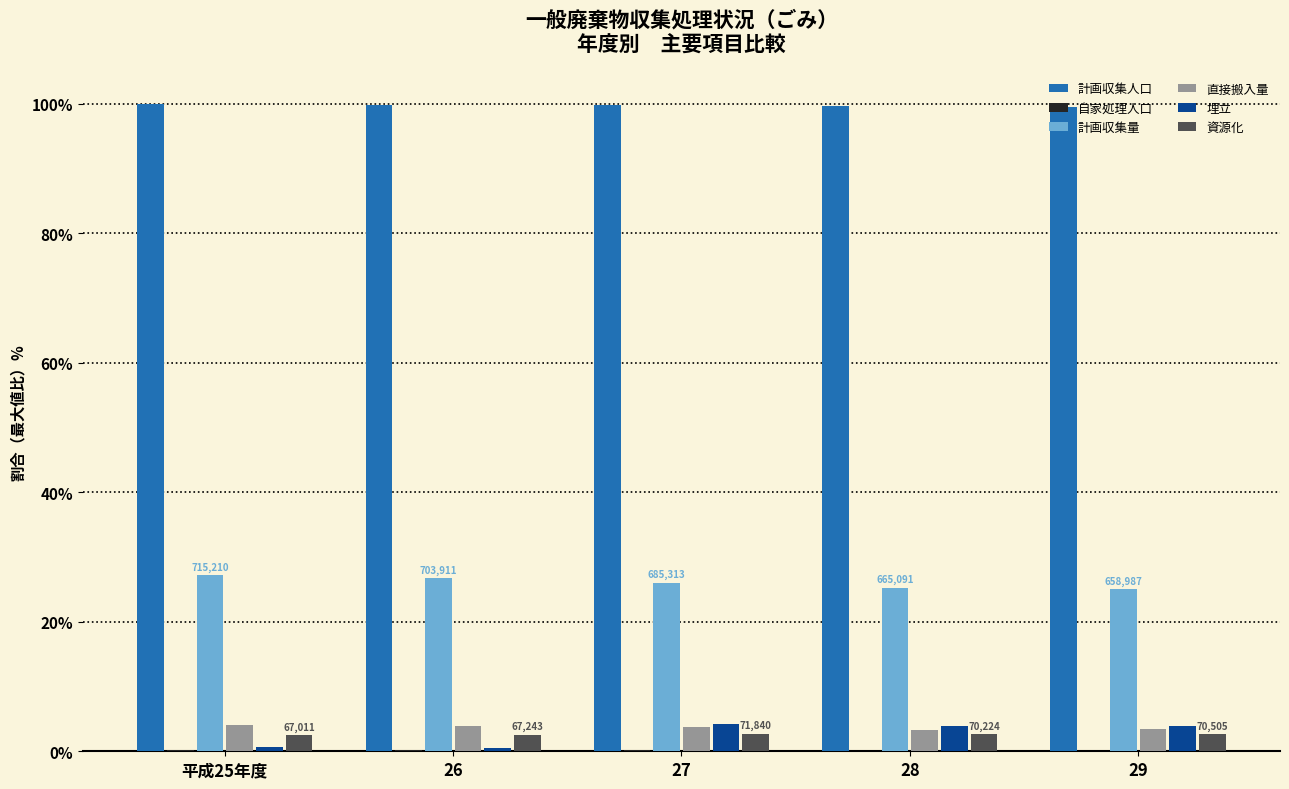

Is it true that 計画収集量 equals 42.7 at 29?

False